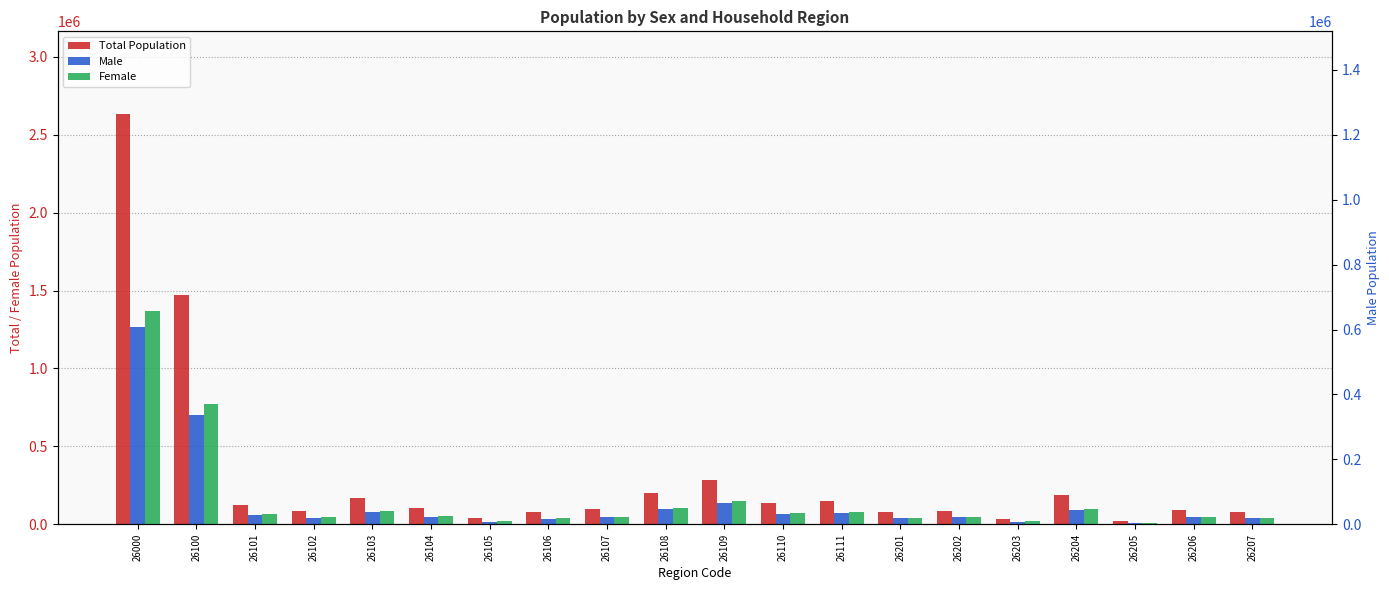

What is the minimum value for Total Population?

19948